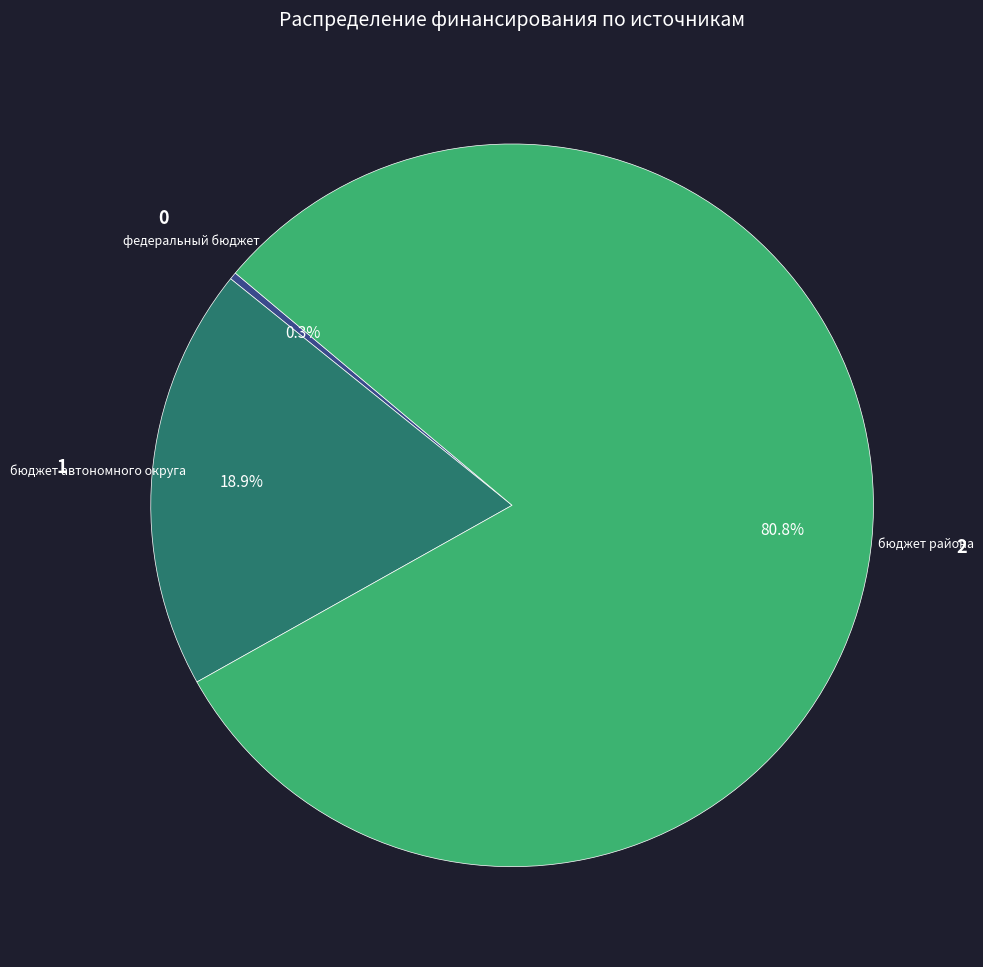

Is it true that бюджет района is 81% of the pie?

True